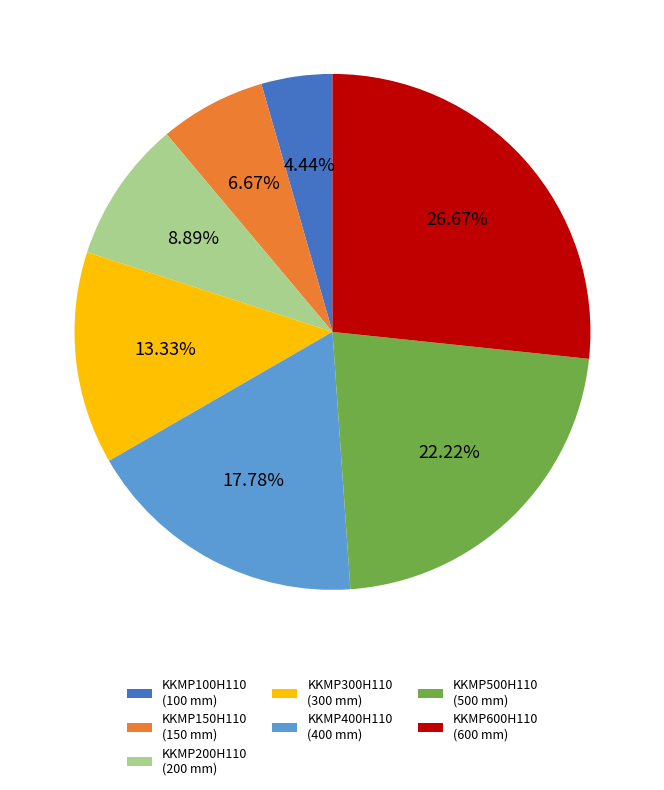

What is the ratio of the value at KKMP600H110 (600 mm) to the value at KKMP150H110 (150 mm)?

4.0